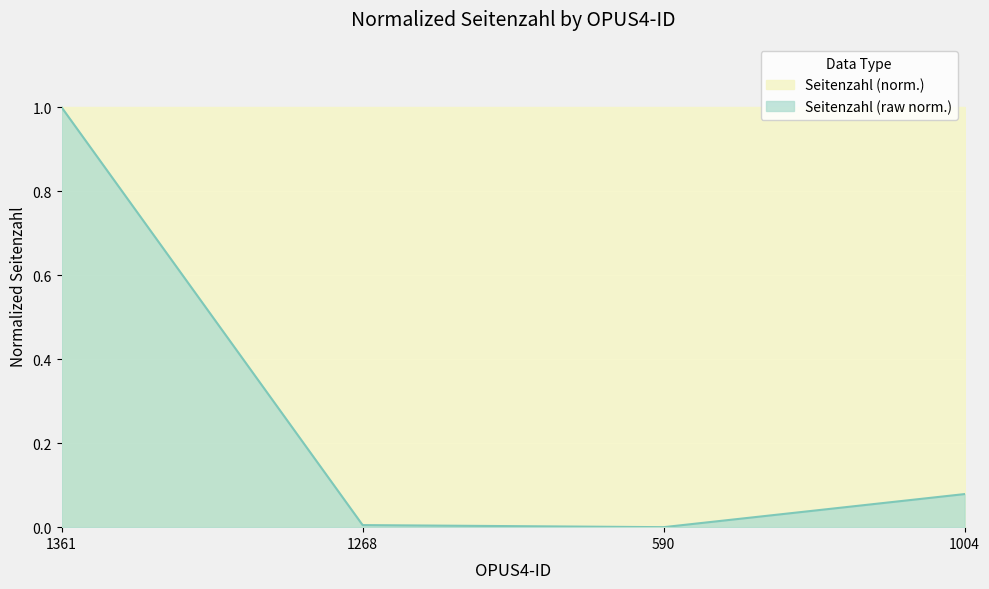

How many lines are shown in the chart?

1